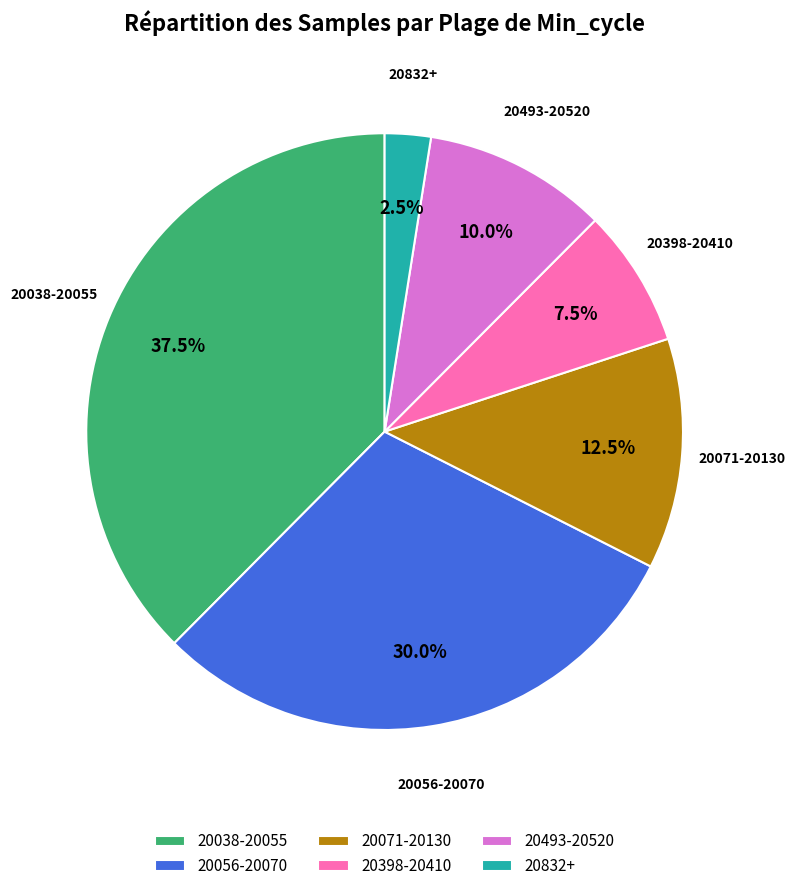

Which slice is the smallest?

20832+